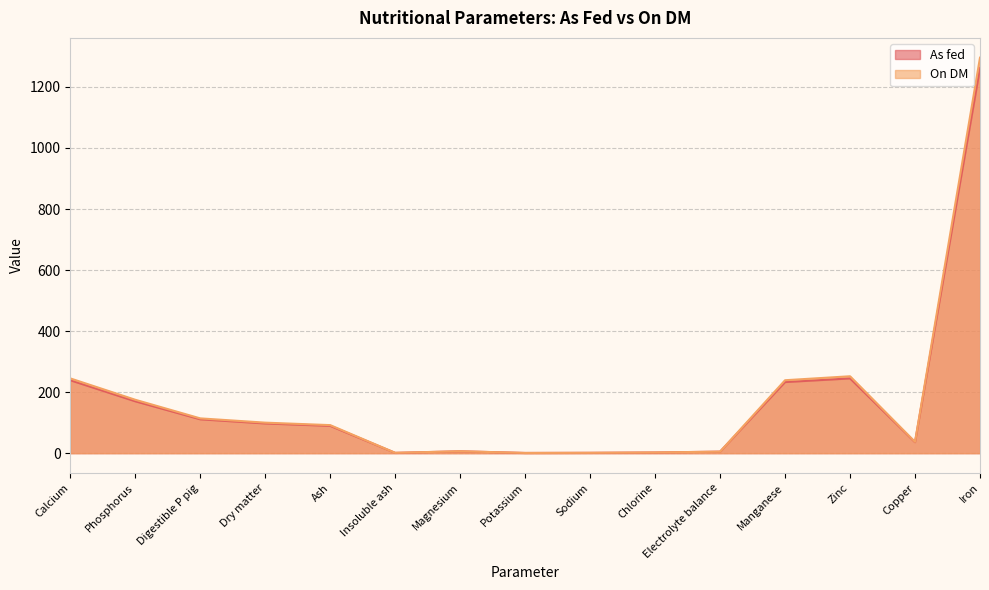

Reading left to right, list all the values displayed in this chart.

As fed: 239.0	170.0	111.0	97.4	89.5	1.0	6.1	0.7	1.1	2.2	5.0	233.0	245.0	36.0	1262.0
On DM: 245.0	175.0	114.0	100.0	91.9	1.1	6.3	0.7	1.2	2.3	5.0	239.0	252.0	37.0	1296.0